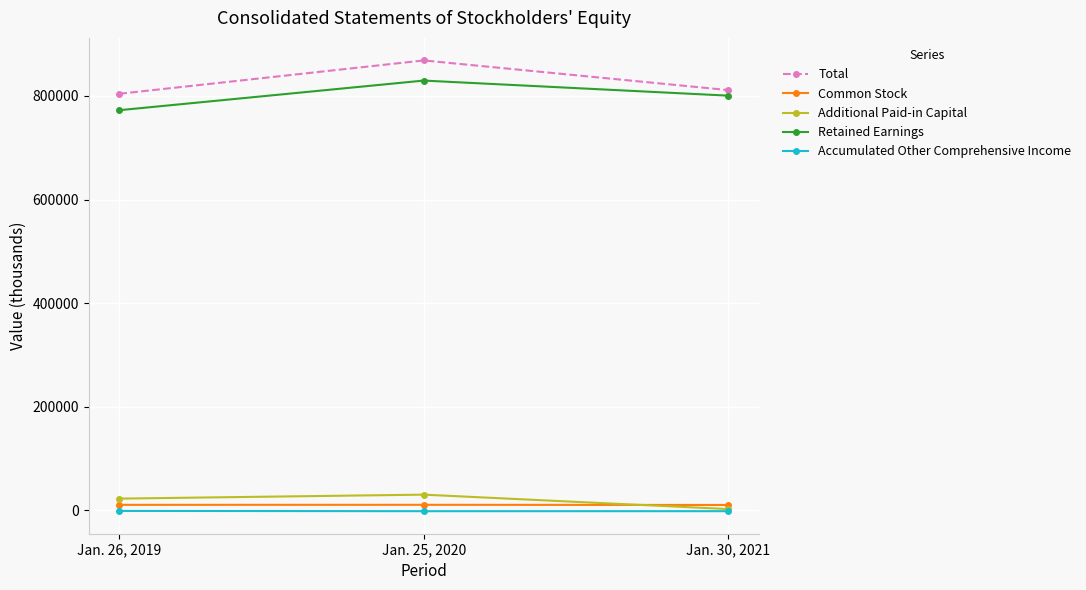

What is the average value of the Additional Paid-in Capital series?

18310